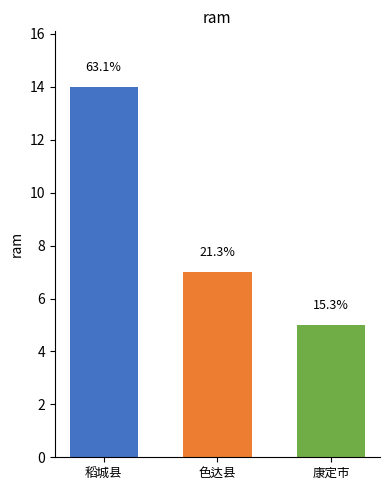

How many bars are there in total?

3